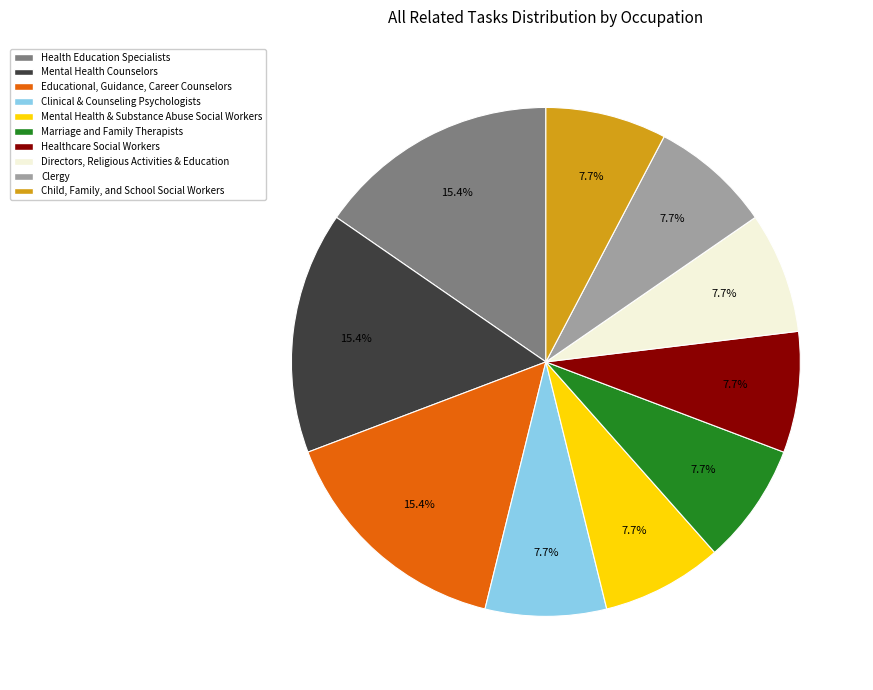

How much of the chart is everything except Health Education Specialists?

84.6%